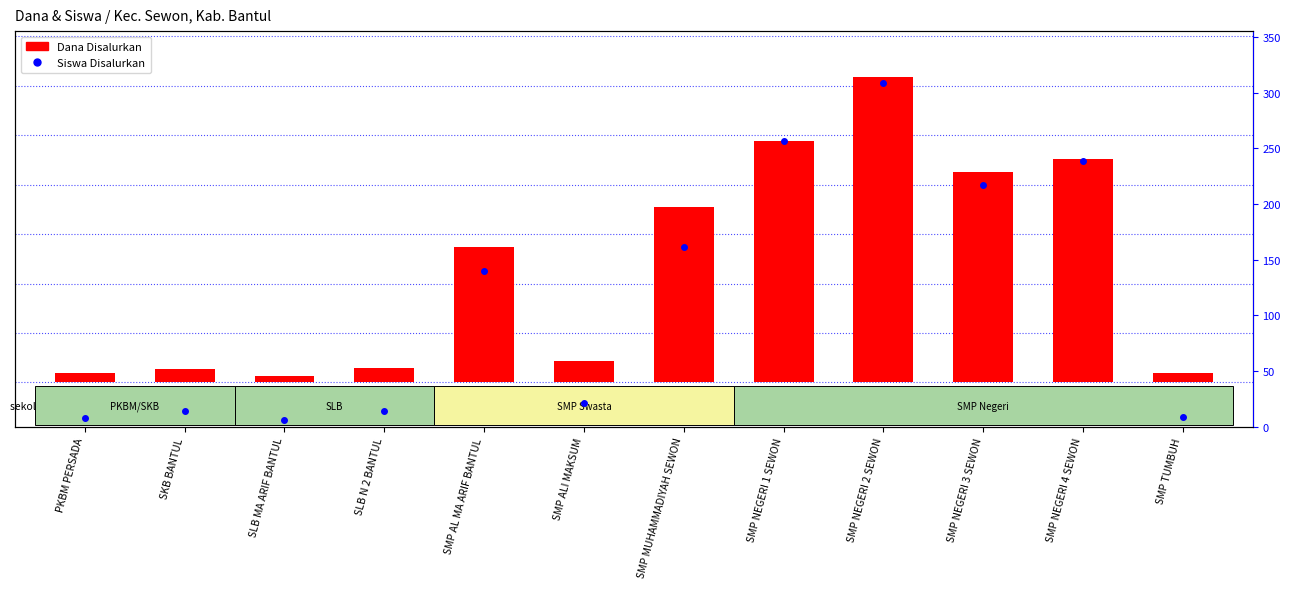

Rank the categories by Dana Disalurkan value from highest to lowest.

SMP NEGERI 2 SEWON, SMP NEGERI 1 SEWON, SMP NEGERI 4 SEWON, SMP NEGERI 3 SEWON, SMP MUHAMMADIYAH SEWON, SMP AL MA ARIF BANTUL, SMP ALI MAKSUM, SLB N 2 BANTUL, SKB BANTUL, PKBM PERSADA, SMP TUMBUH, SLB MA ARIF BANTUL